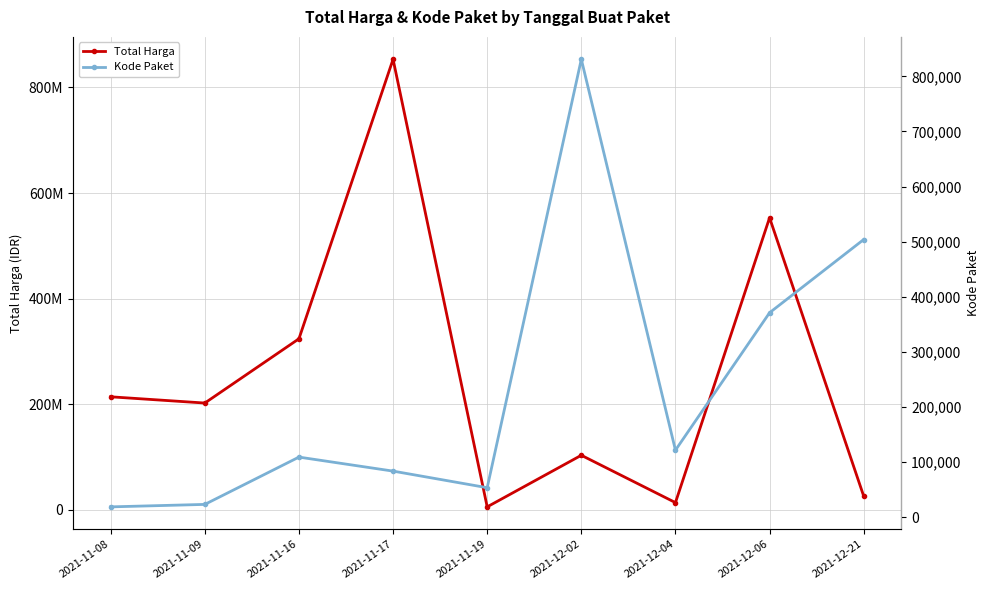

What is the difference between the highest and lowest values at 2021-11-08?

213806309